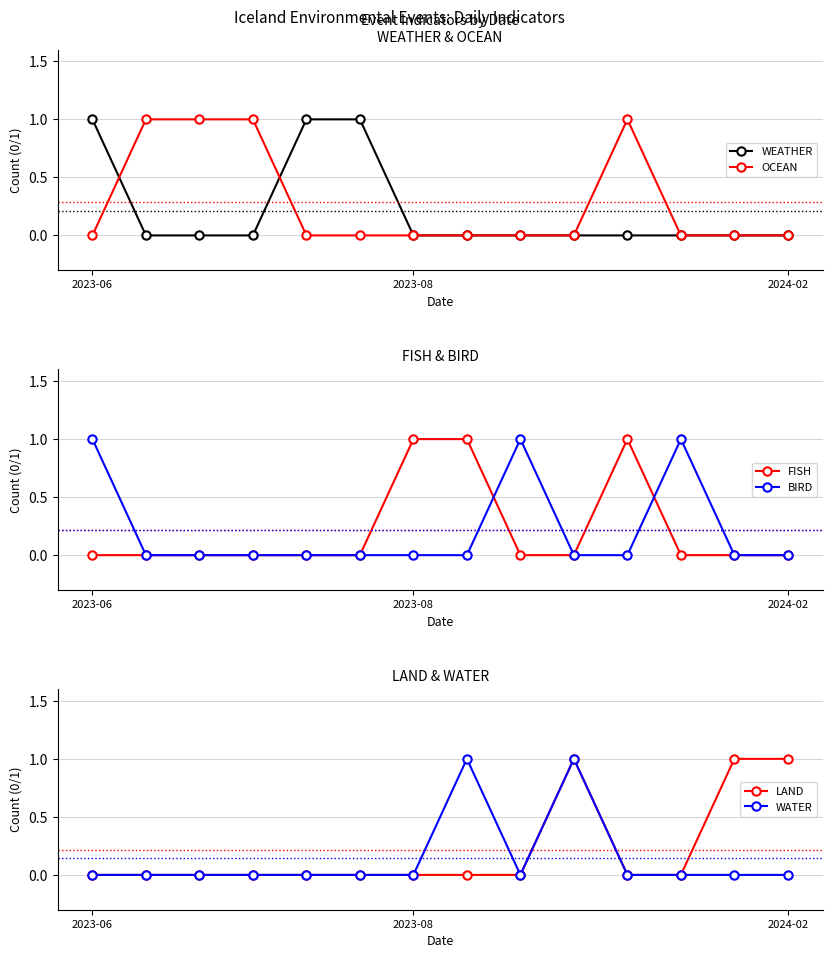

What are all the series names shown in the legend?

WEATHER, OCEAN, FISH, BIRD, LAND, WATER